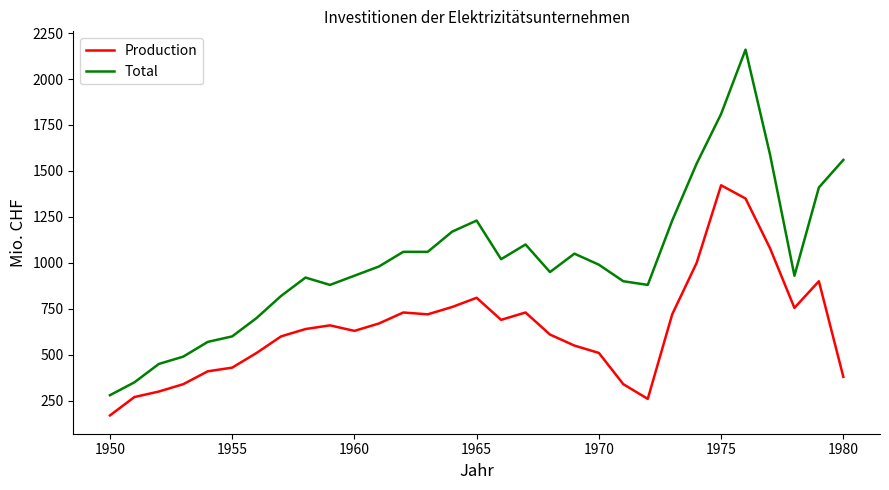

What is the minimum value shown in the chart?

170